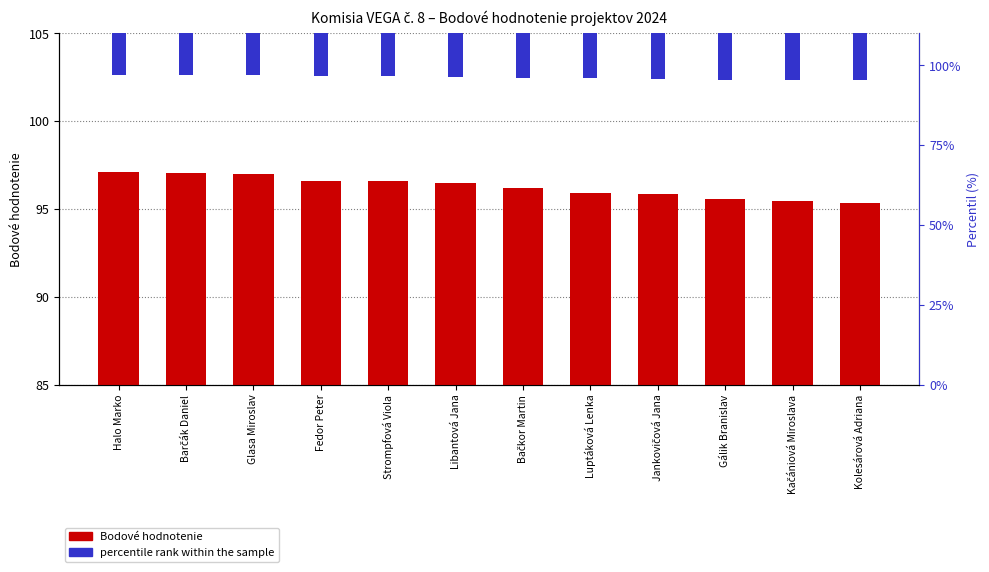

How many data points in Bodové hodnotenie are above 96?

7